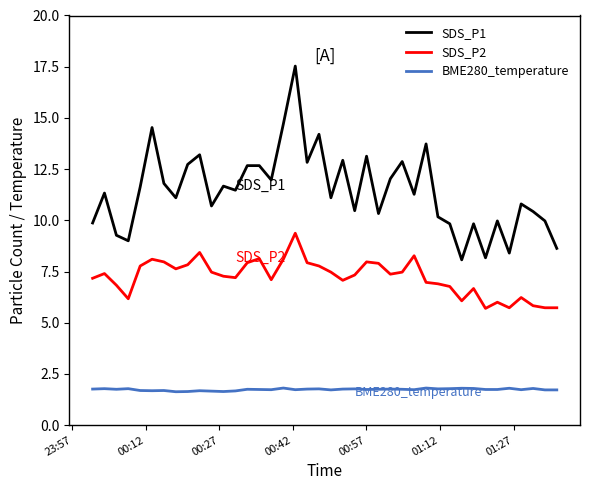

What is the greatest value displayed?

17.5